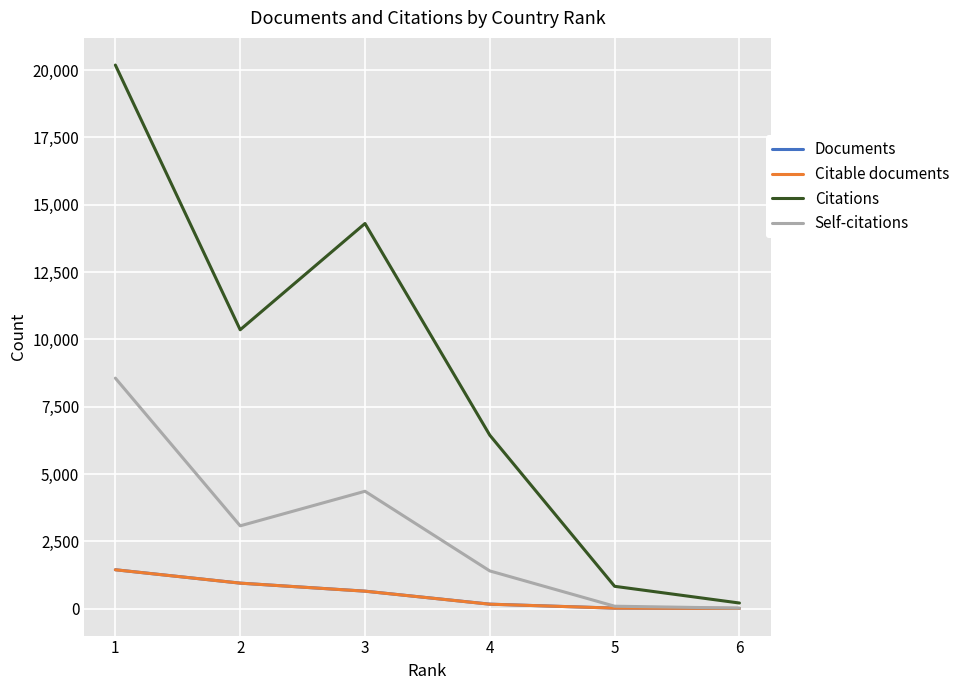

What is the maximum value for Documents?

1443